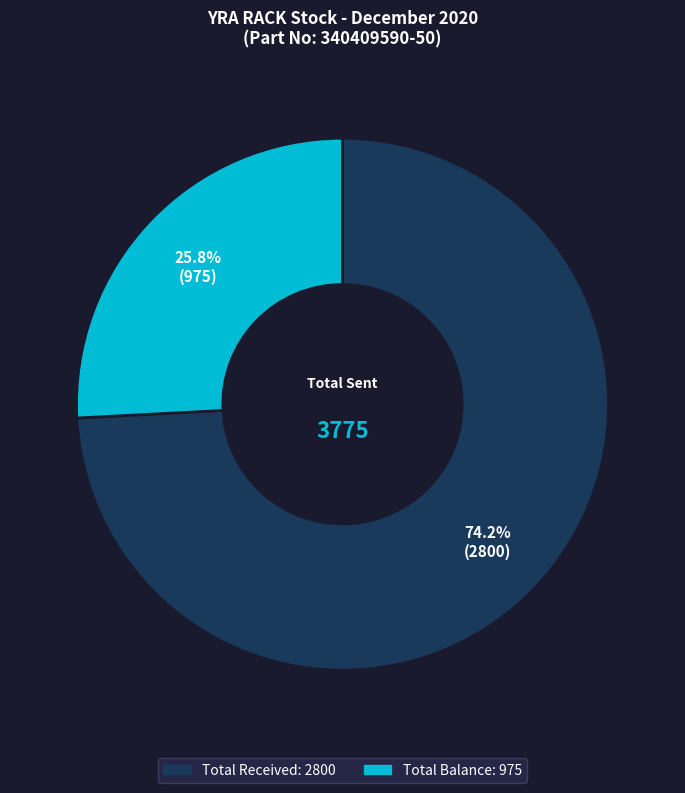

To the nearest percent, what is the difference between the largest and smallest slice percentages?

48%